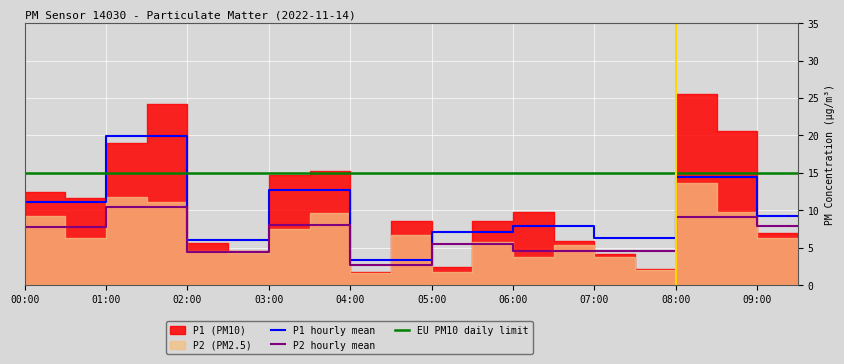

Rank the categories by P1_hourly_mean value from lowest to highest.

04:00, 04:30, 02:00, 02:30, 07:00, 07:30, 05:00, 05:30, 06:00, 06:30, 09:00, 09:30, 00:00, 00:30, 03:00, 03:30, 08:00, 08:30, 01:00, 01:30